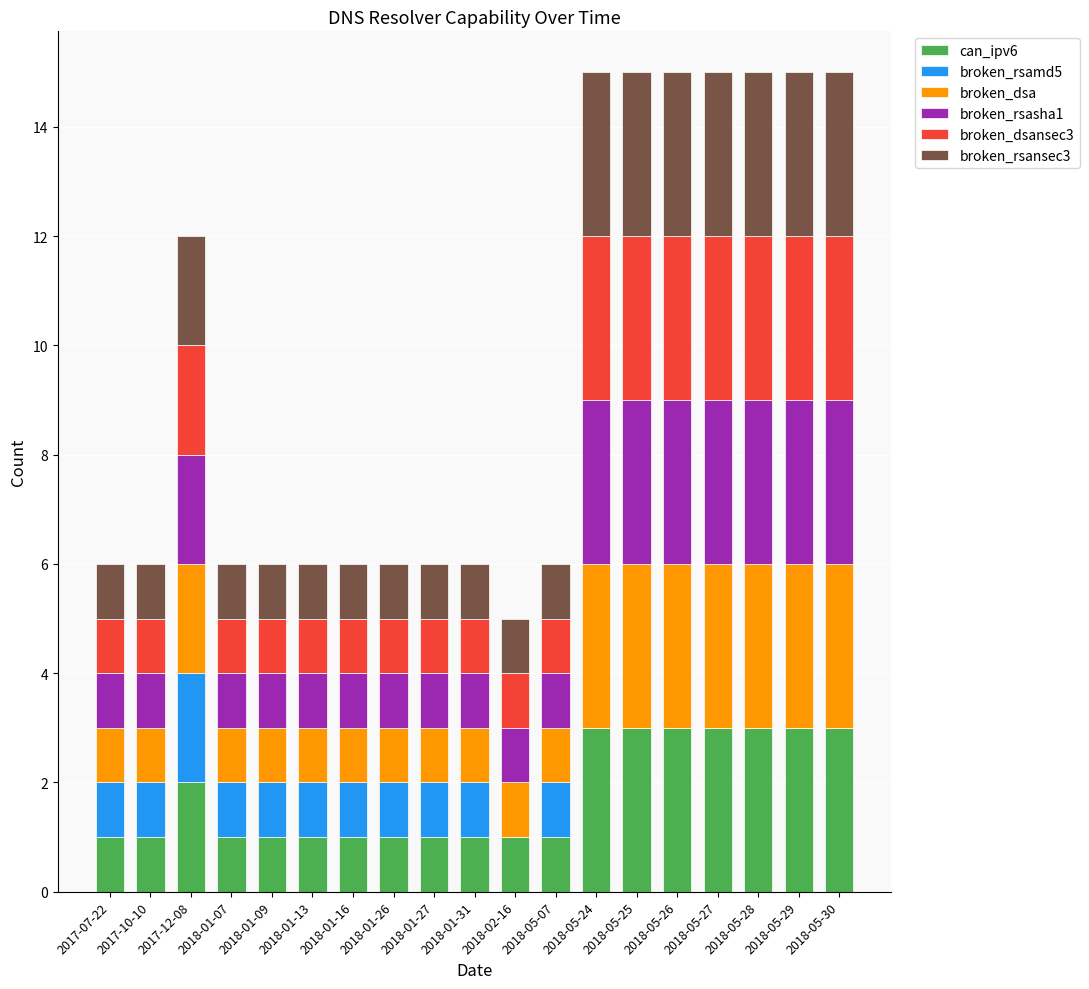

True or false: can_ipv6 has a value of 3 at 2018-05-28.

True